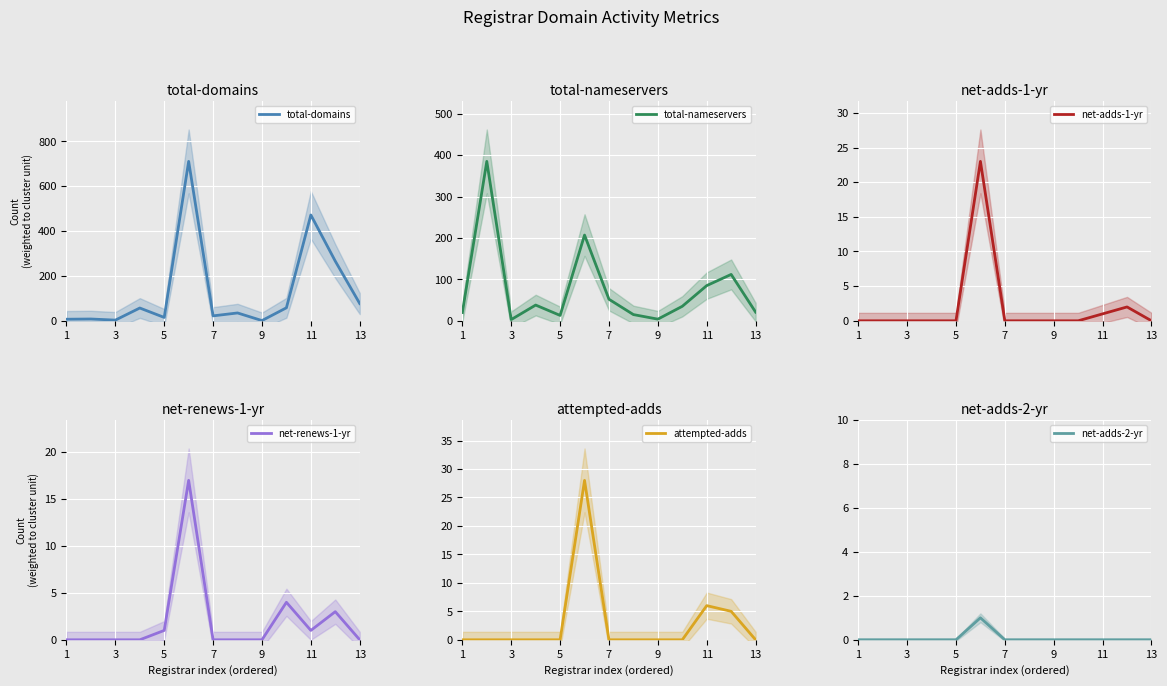

What is the difference between the total-domains values at 7 and 11?

450